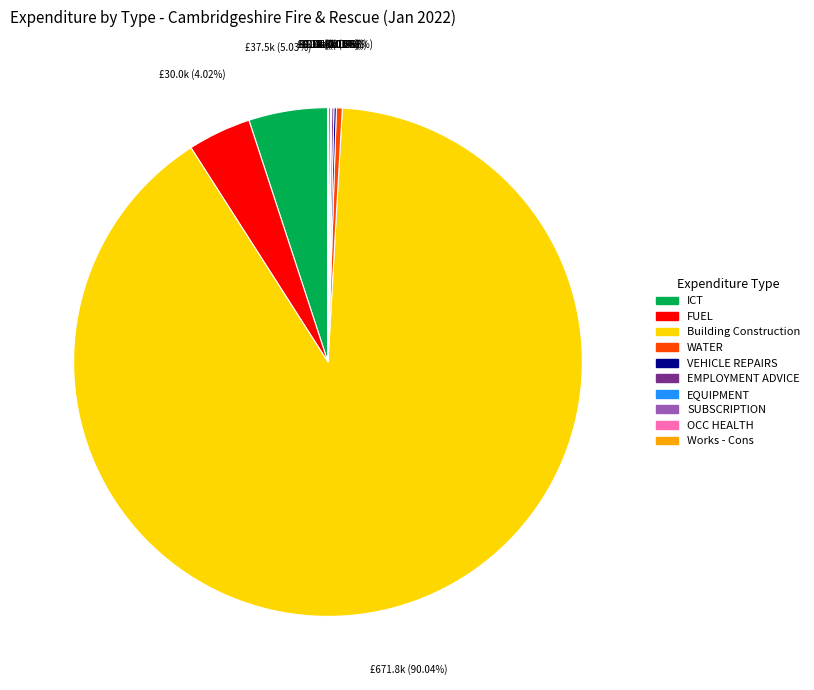

True or false: ICT accounts for 5% of the total.

True